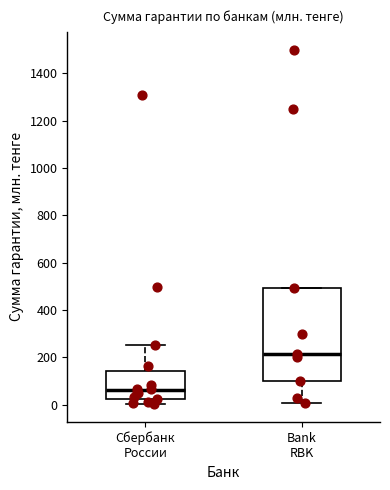

Where does the median line of the box for Bank RBK sit on the y-axis? The values are not printed on the chart, so give them approximately, as read against the axis.

220